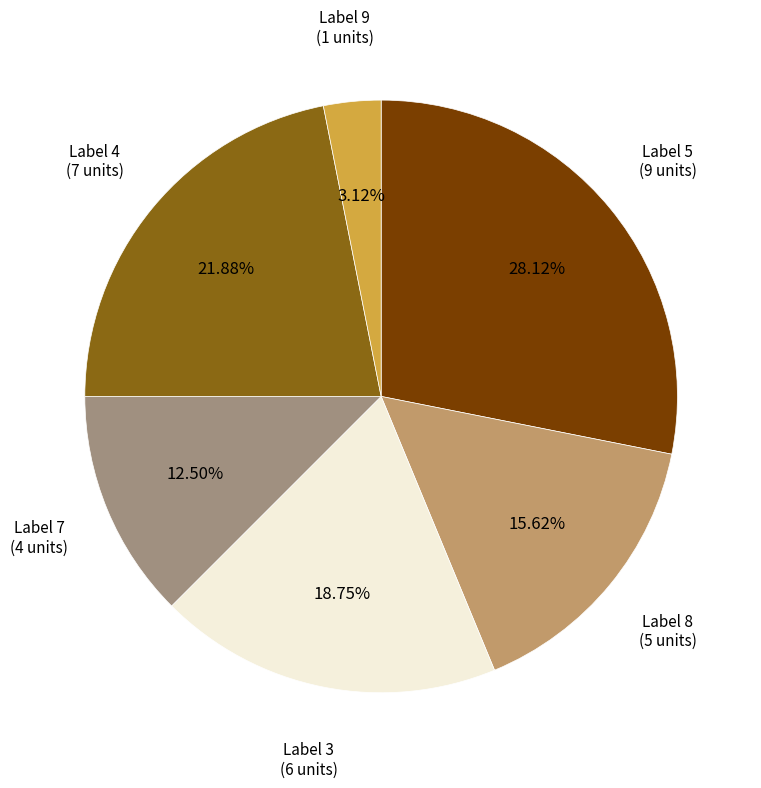

Is there any slice that represents more than half of the pie?

No